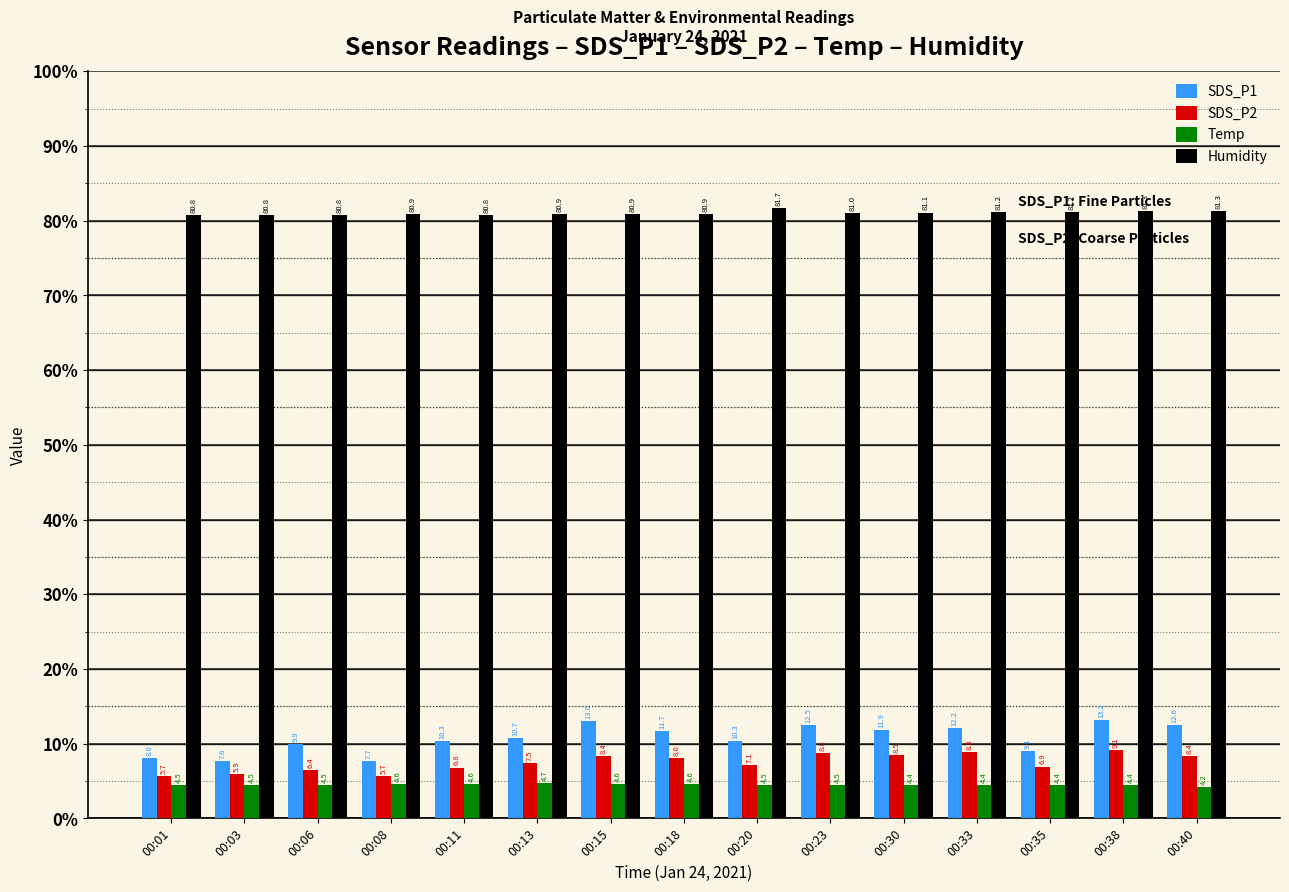

True or false: Humidity has a value of 114.4 at 00:11.

False